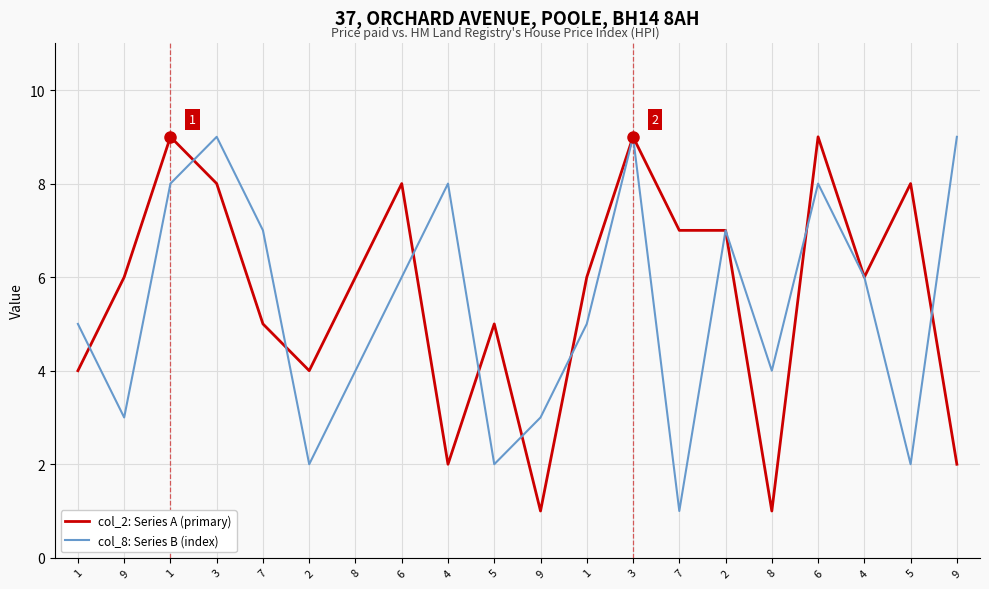

Reading left to right, what are all the values shown in this chart?

col_2: Series A (primary): 4	6	9	8	5	4	6	8	2	5	1	6	9	7	7	1	9	6	8	2
col_8: Series B (index): 5	3	8	9	7	2	4	6	8	2	3	5	9	1	7	4	8	6	2	9